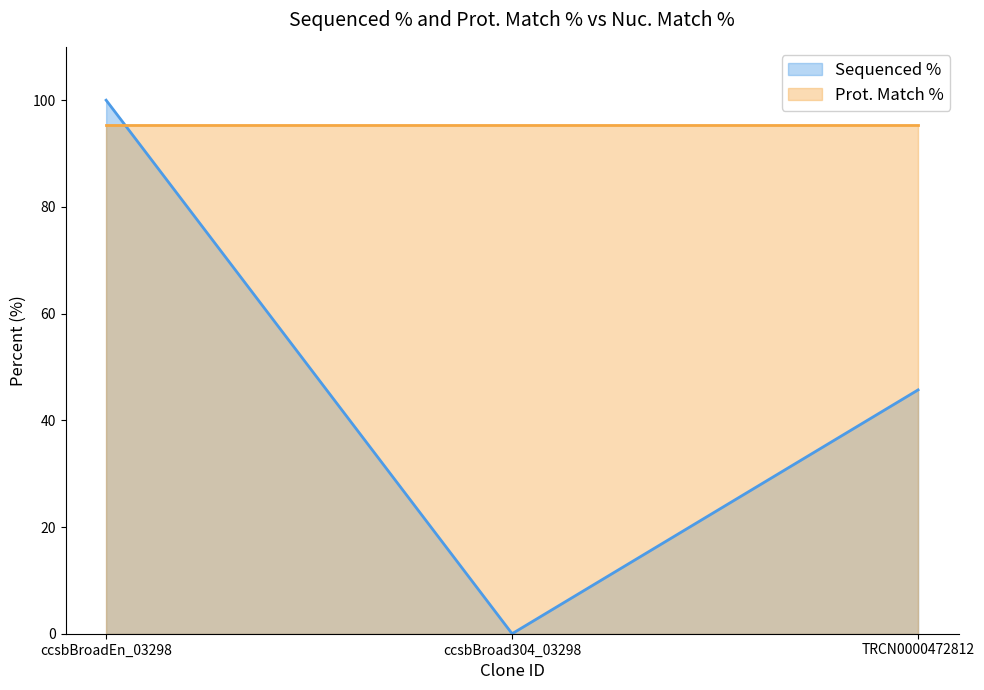

Reading right to left, what are all the values shown in this chart?

45.7	0.0	100.0